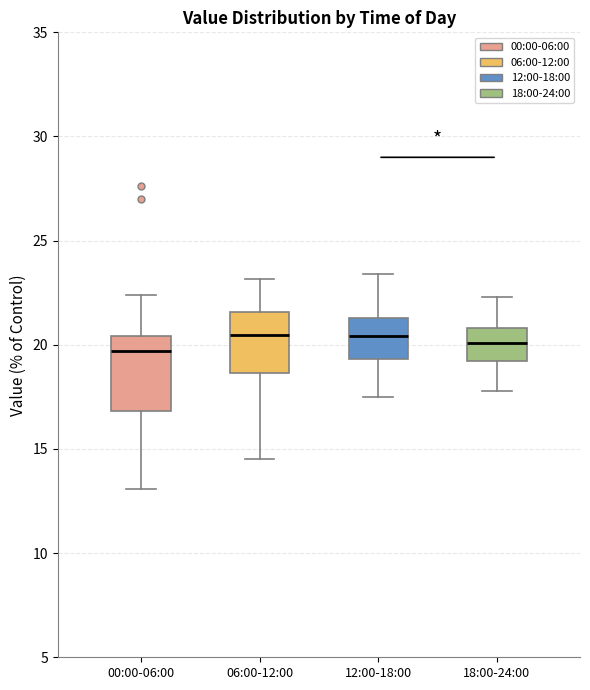

Reading left to right, read every box against the y-axis: the position of its median line, the range the box covers, and the ends of its whiskers. The values are not printed on the chart, so give them approximately, as read against the axis.

00:00-06:00: median 19.5, box 17.0 to 20.5, whiskers 13.0 to 22.5
06:00-12:00: median 20.5, box 18.5 to 21.5, whiskers 14.5 to 23.0
12:00-18:00: median 20.5, box 19.5 to 21.5, whiskers 17.5 to 23.5
18:00-24:00: median 20.0, box 19.0 to 21.0, whiskers 18.0 to 22.5